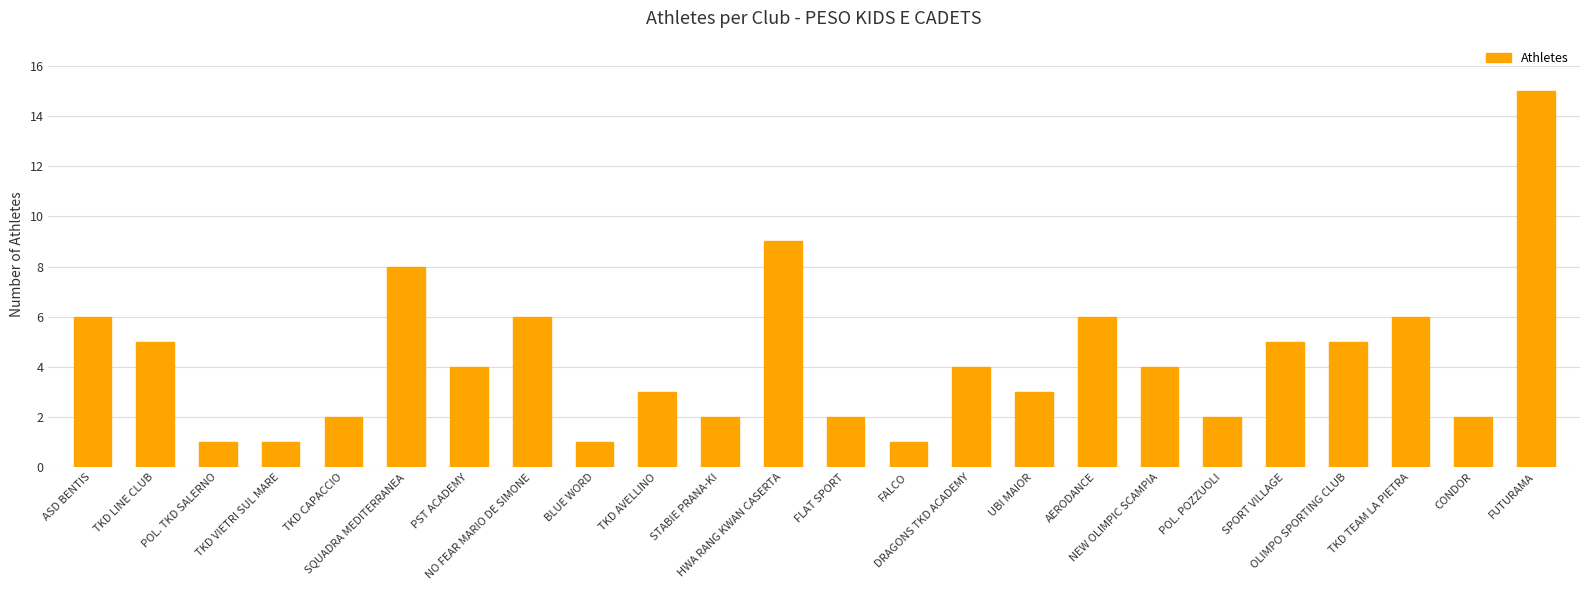

What is the maximum value shown in the chart?

15